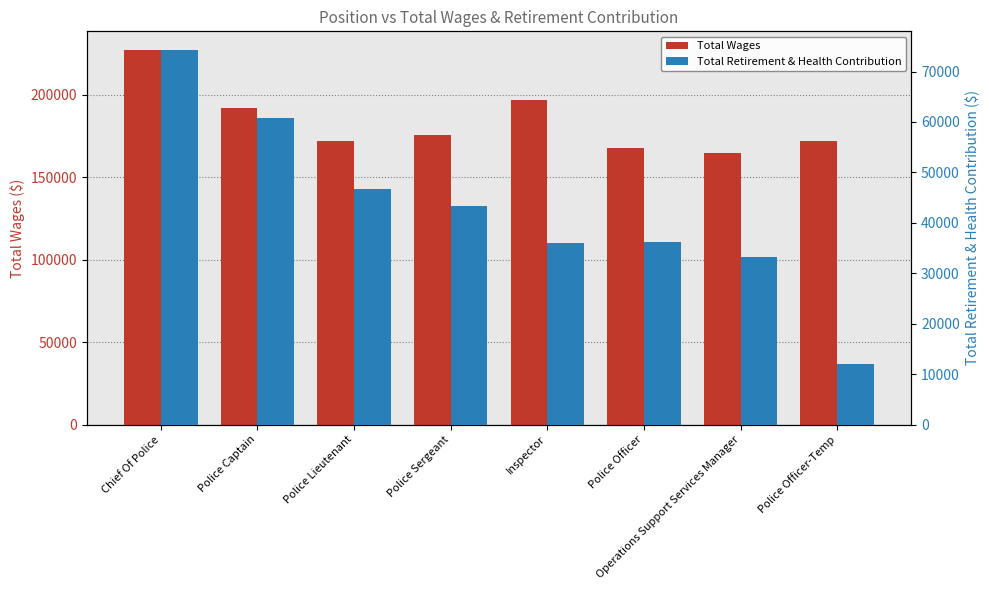

Reading left to right, what are all the values shown in this chart?

Total Wages: 226989.0	191815.3	171982.0	175369.0	196895.0	167671.0	164523.0	171705.0
Total Retirement & Health Contribution: 74257.0	60758.3	46734.0	43294.0	36094.0	36278.0	33214.0	12016.0